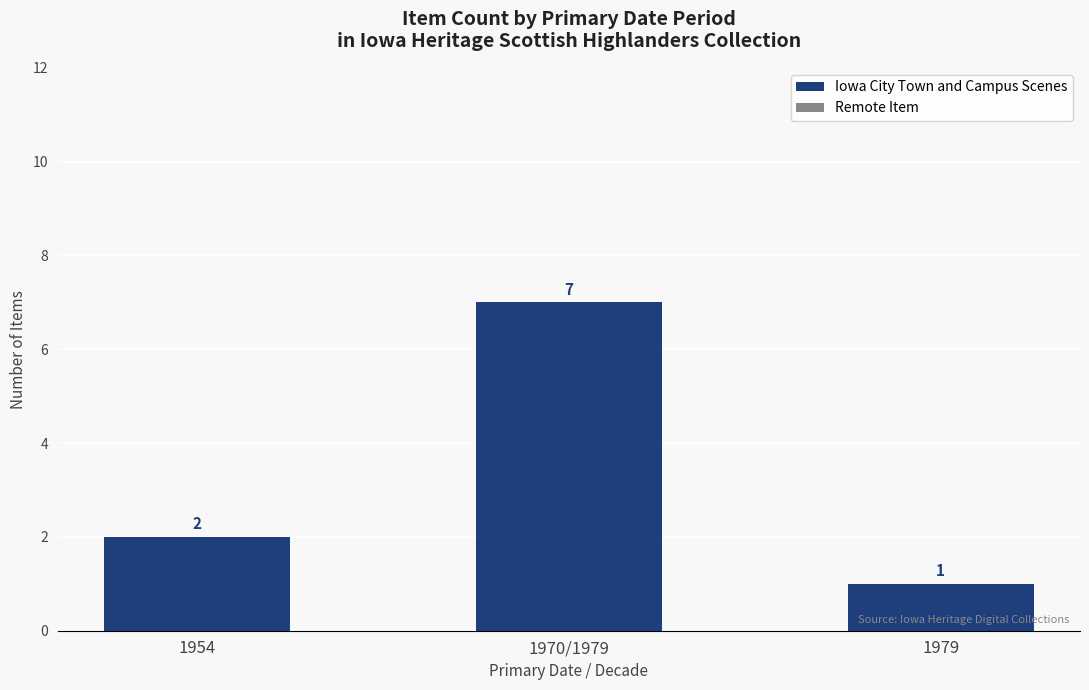

At which category does the chart reach its minimum across all series?

1979